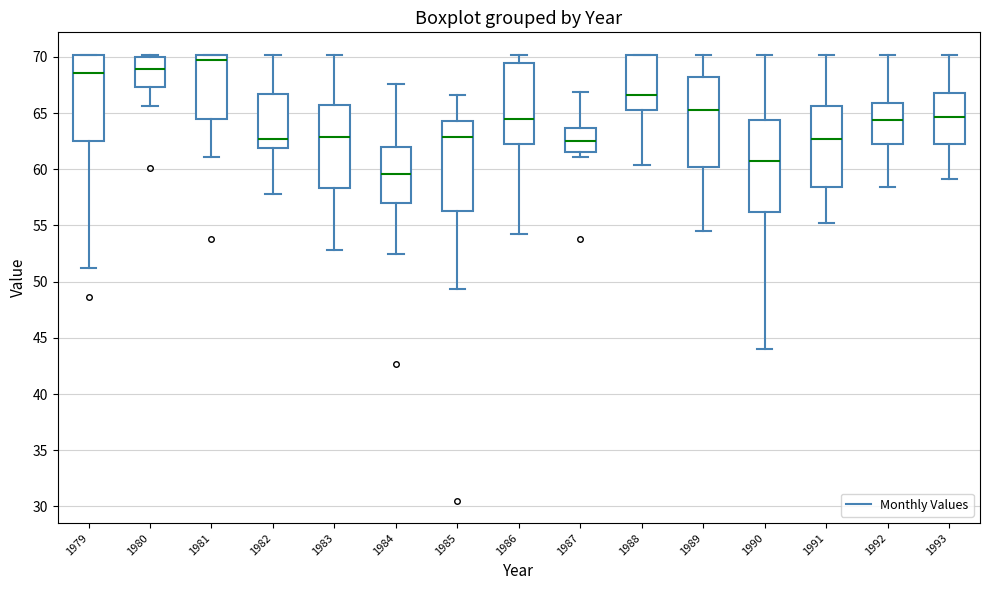

Where does the lower whisker of the box at x = 1983 end on the y-axis? The values are not printed on the chart, so give them approximately, as read against the axis.

53.0